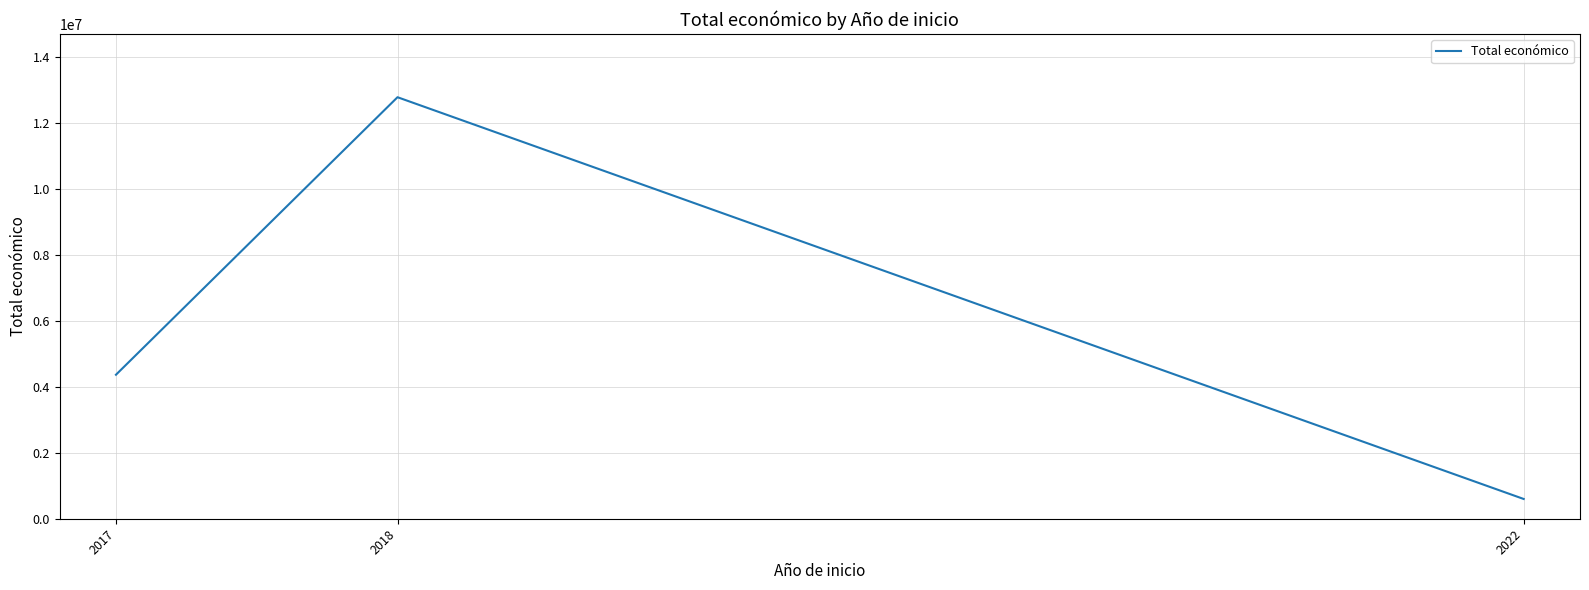

How many categories are shown in the chart?

3